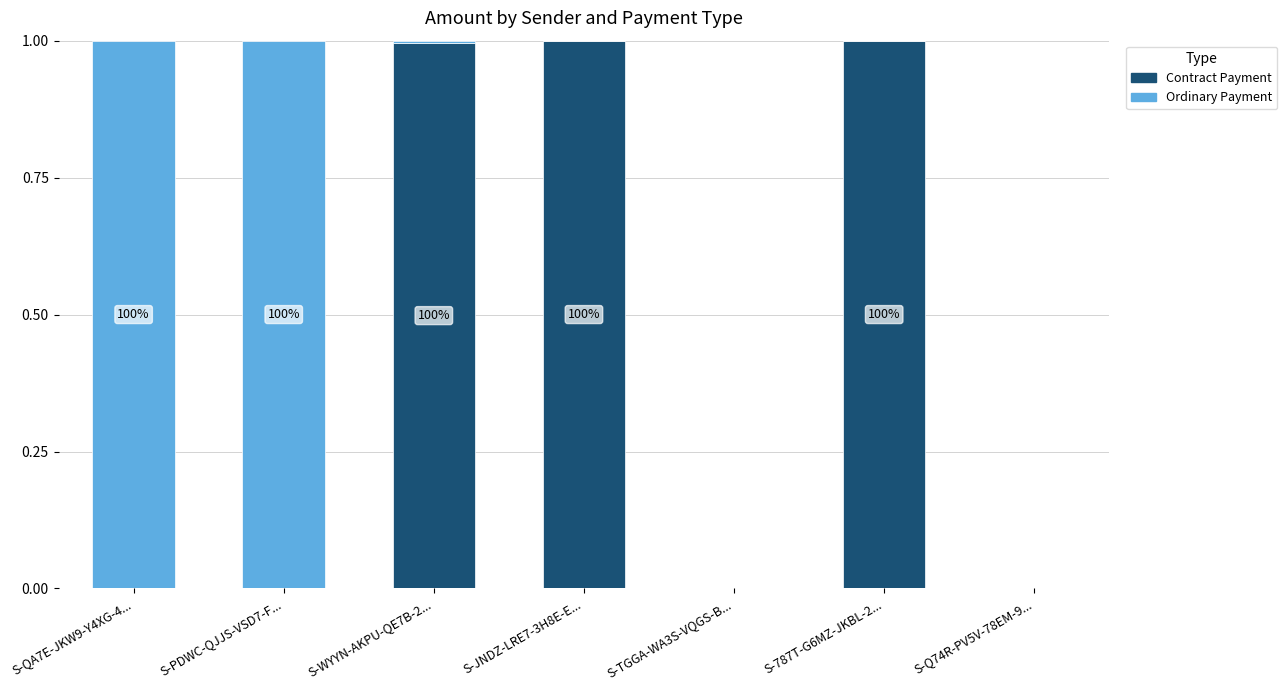

What are all the series names shown in the legend?

Contract Payment, Ordinary Payment